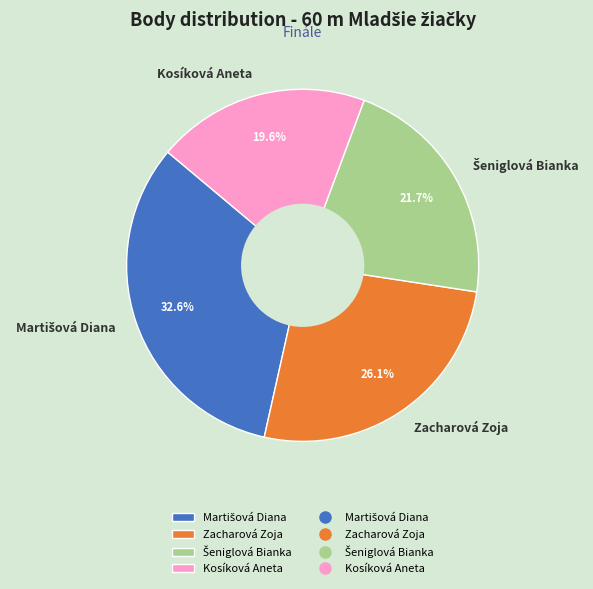

What percentage is NOT represented by Kosíková Aneta?

80.4%